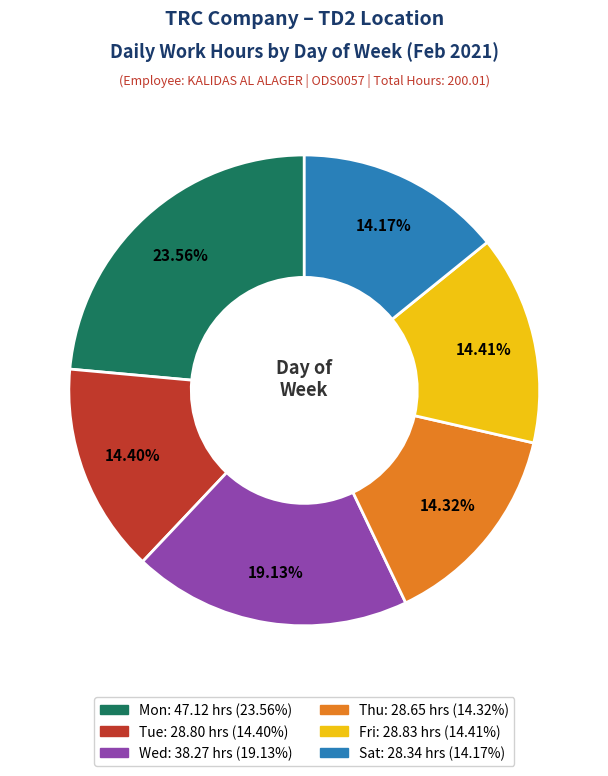

Combined, do Fri and Sat account for over 50%?

No